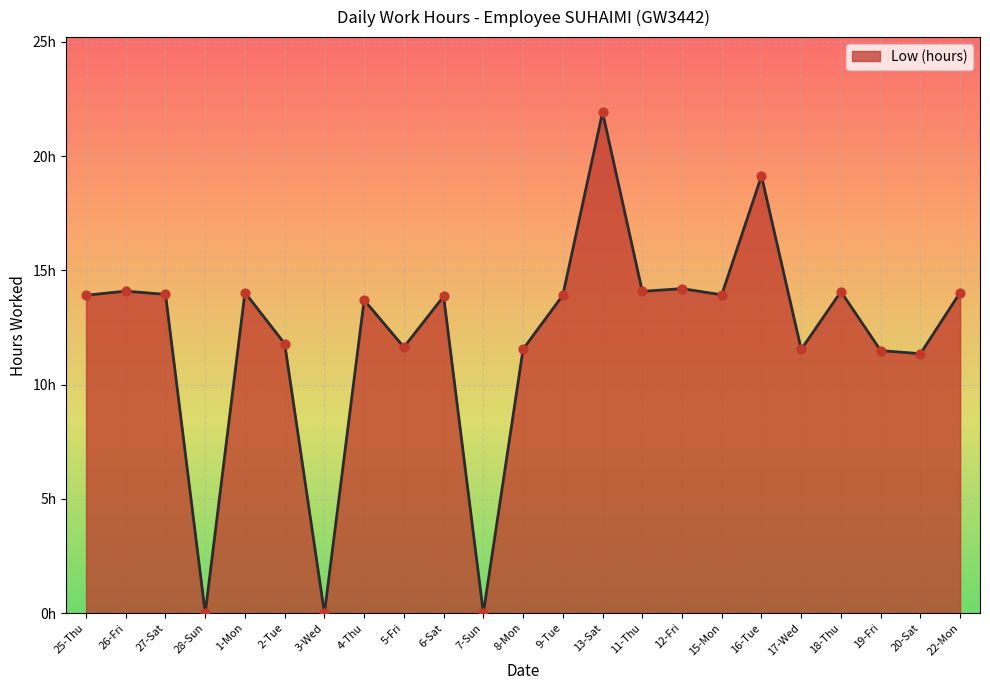

What is the change in value from 1-Mon to 6-Sat?

-0.2